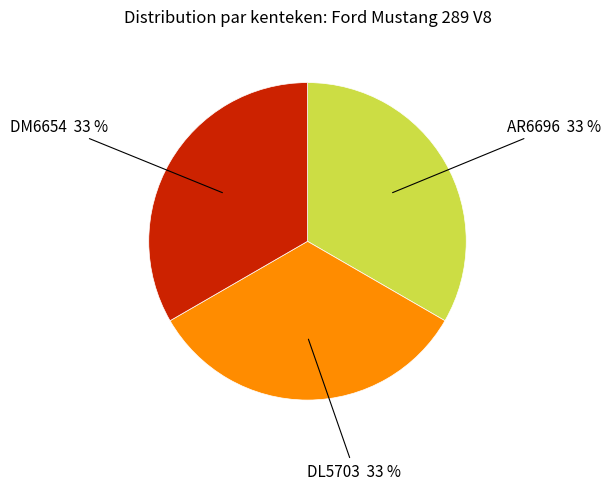

Count the number of slices in the pie.

3